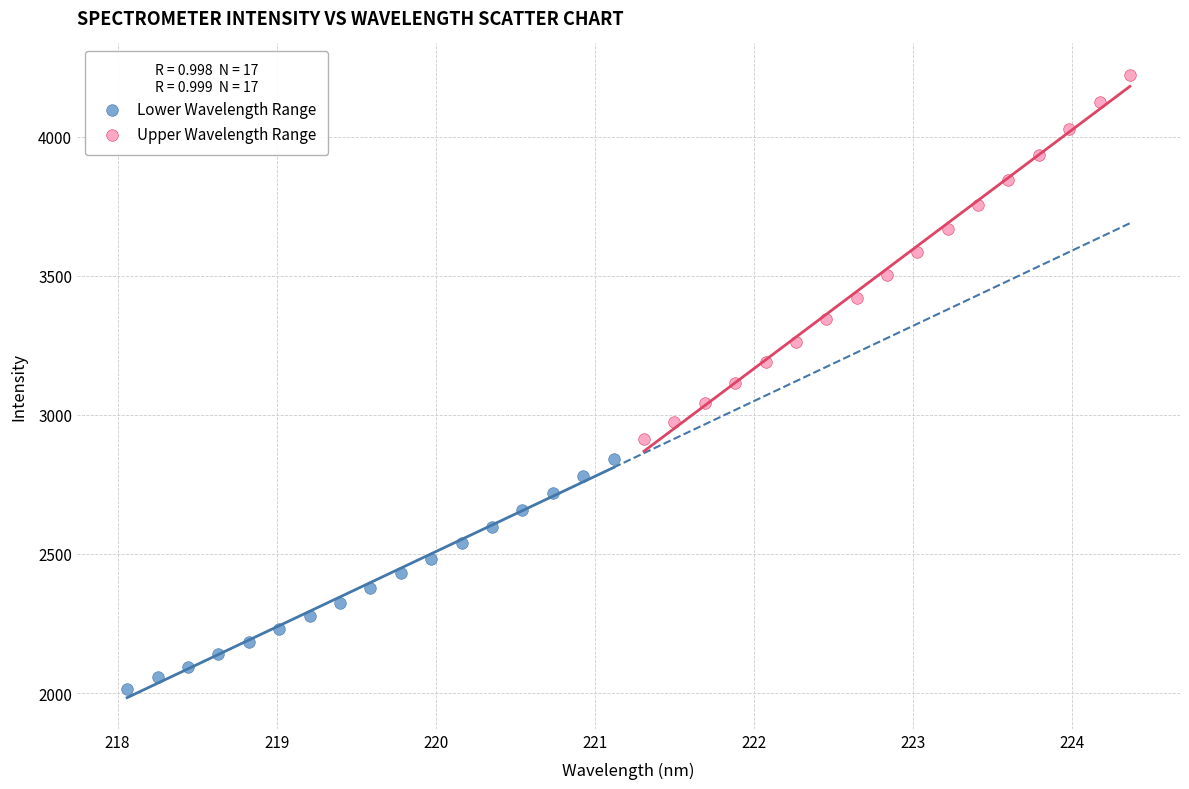

Which series reaches the minimum Y coordinate?

Lower Wavelength Range